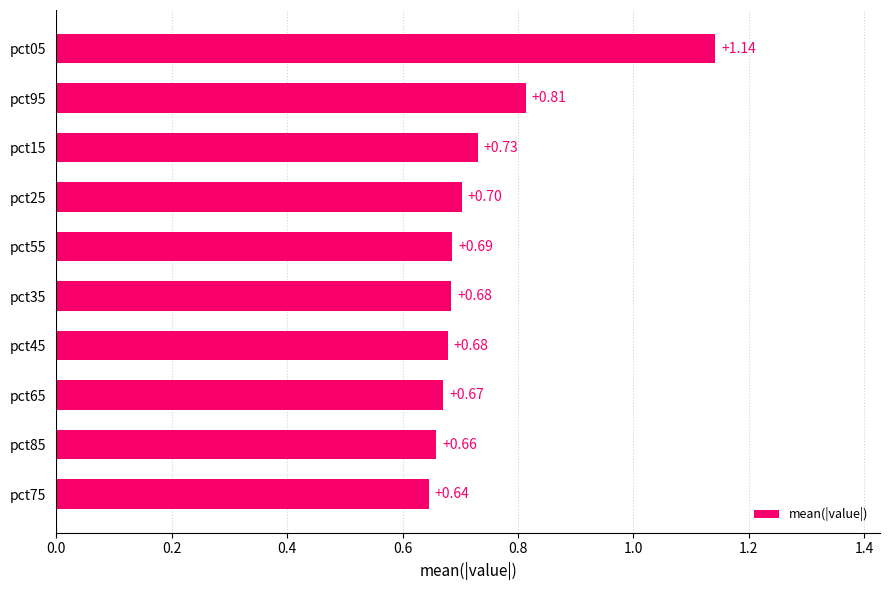

Does the chart contain stacked bars?

No